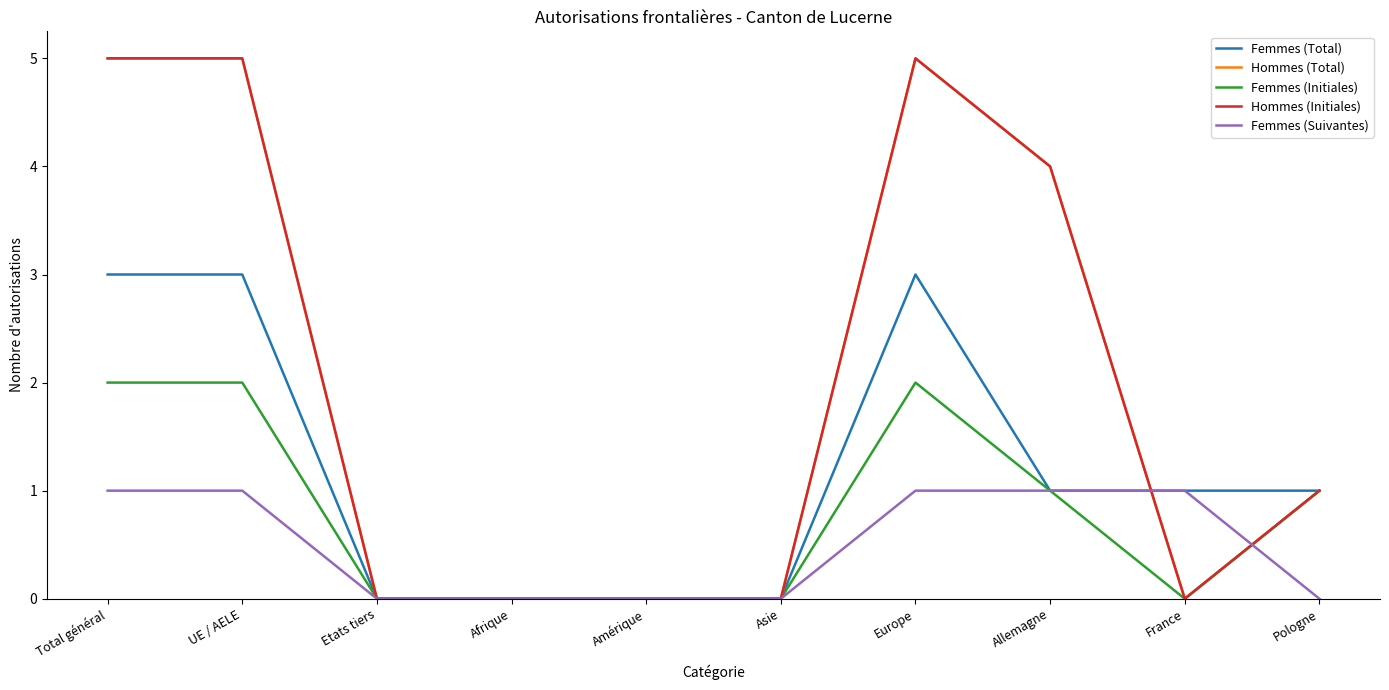

How many interior local peaks does the Femmes (Initiales) series have?

1